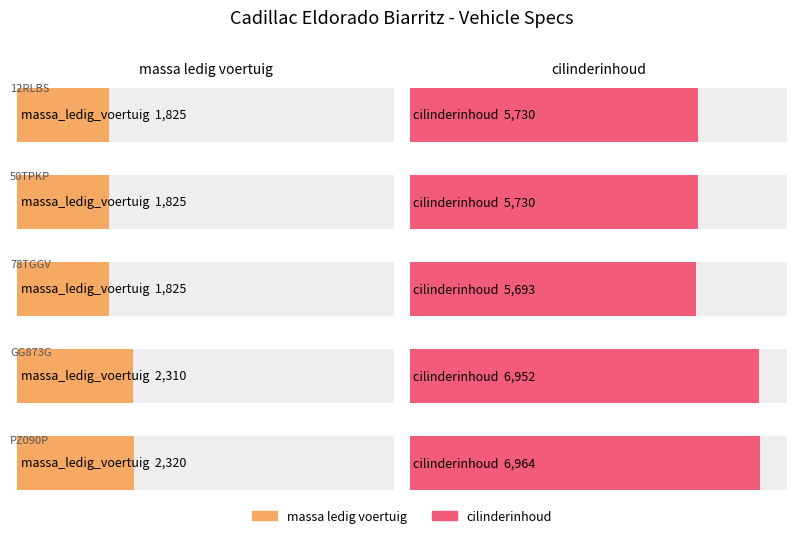

How many categories are shown in the chart?

5